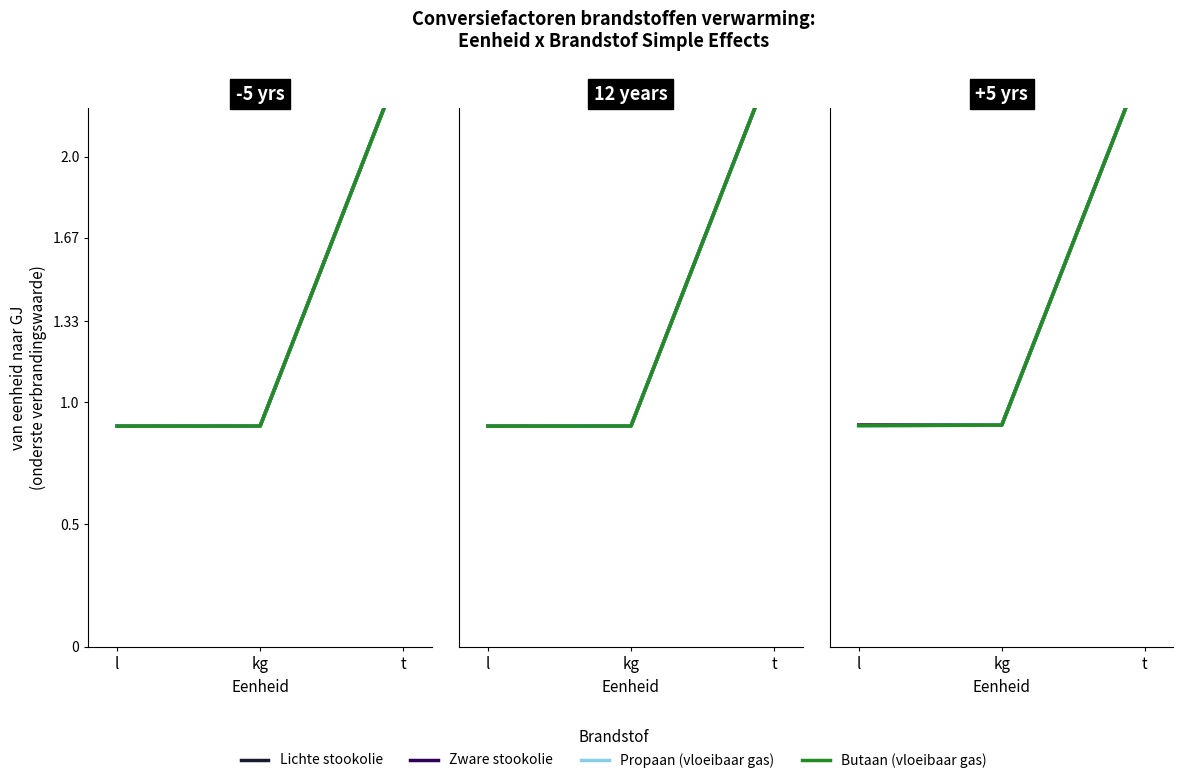

What are all the series names shown in the legend?

Lichte stookolie, Zware stookolie, Propaan (vloeibaar gas), Butaan (vloeibaar gas)